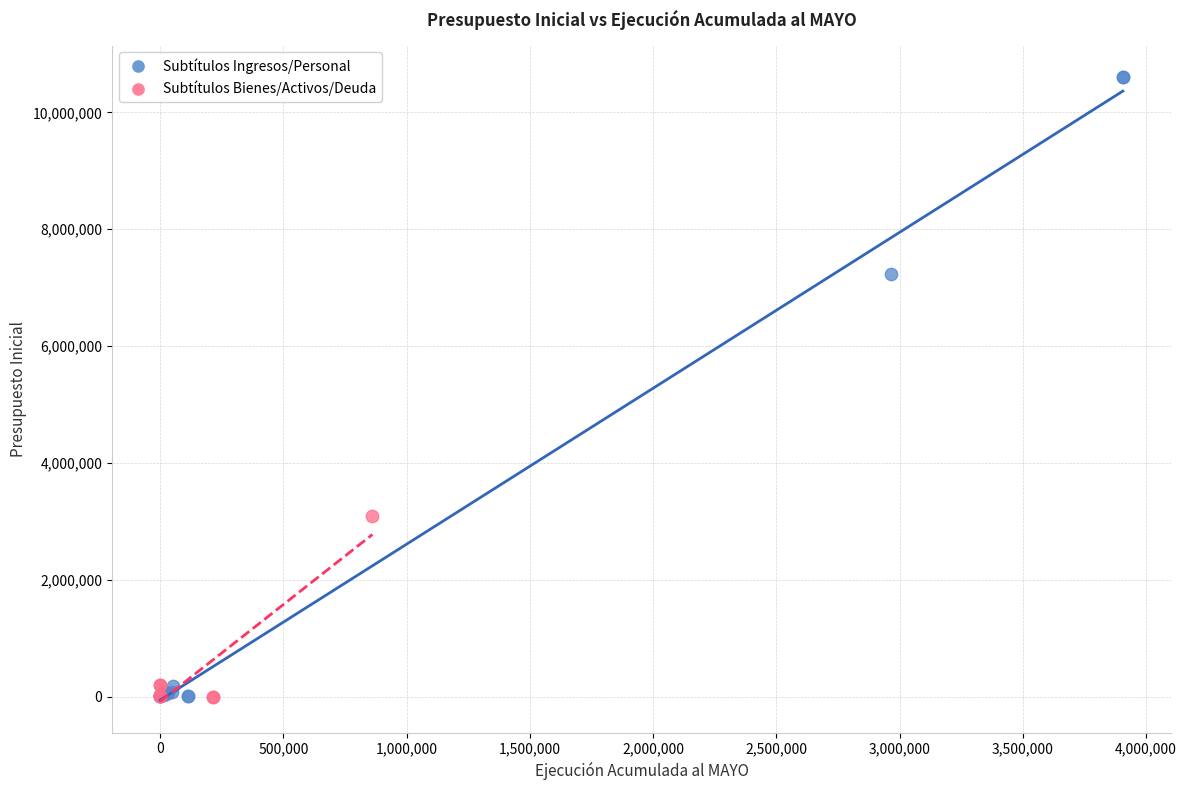

Which series has the widest spread of Y values?

Subtítulos Ingresos/Personal